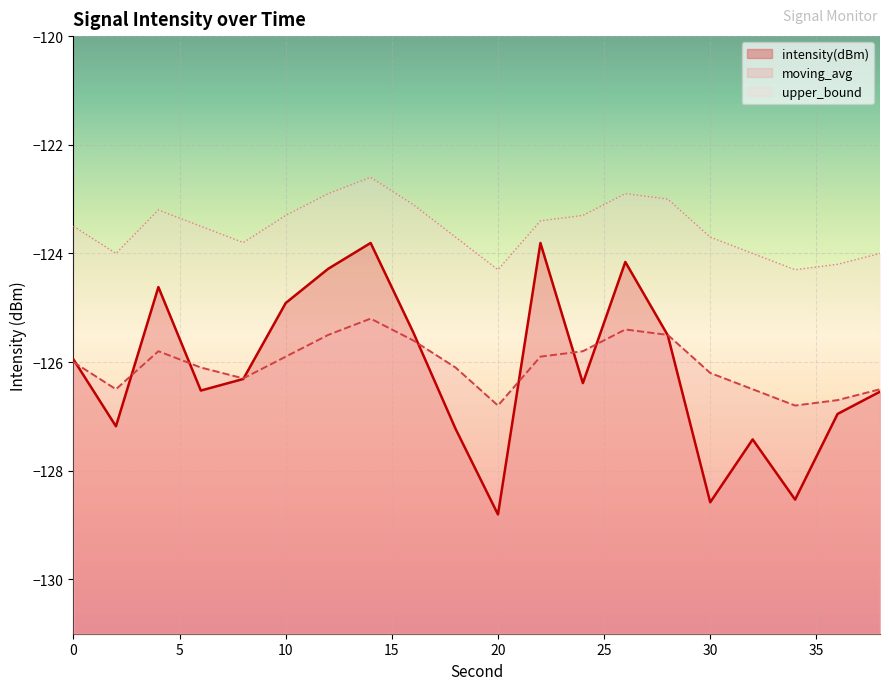

Reading right to left, list all the values displayed in this chart.

intensity(dBm): -126.5	-127.0	-128.5	-127.4	-128.6	-125.5	-124.2	-126.4	-123.8	-128.8	-127.2	-125.4	-123.8	-124.3	-124.9	-126.3	-126.5	-124.6	-127.2	-126.0
moving_avg: -126.5	-126.7	-126.8	-126.5	-126.2	-125.5	-125.4	-125.8	-125.9	-126.8	-126.1	-125.6	-125.2	-125.5	-125.9	-126.3	-126.1	-125.8	-126.5	-126.0
upper_bound: -124.0	-124.2	-124.3	-124.0	-123.7	-123.0	-122.9	-123.3	-123.4	-124.3	-123.7	-123.1	-122.6	-122.9	-123.3	-123.8	-123.5	-123.2	-124.0	-123.5